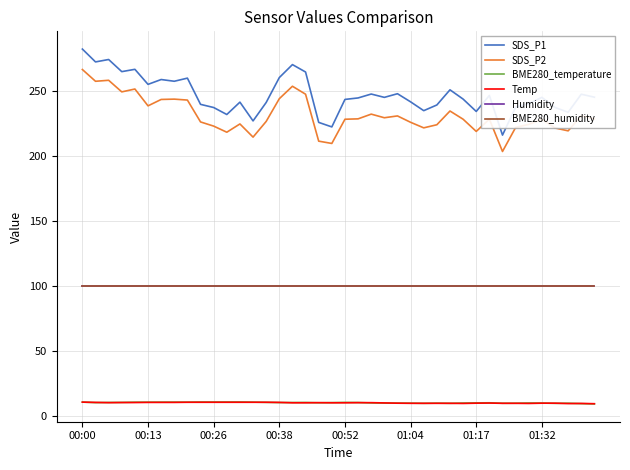

What is the smallest value displayed?

9.3